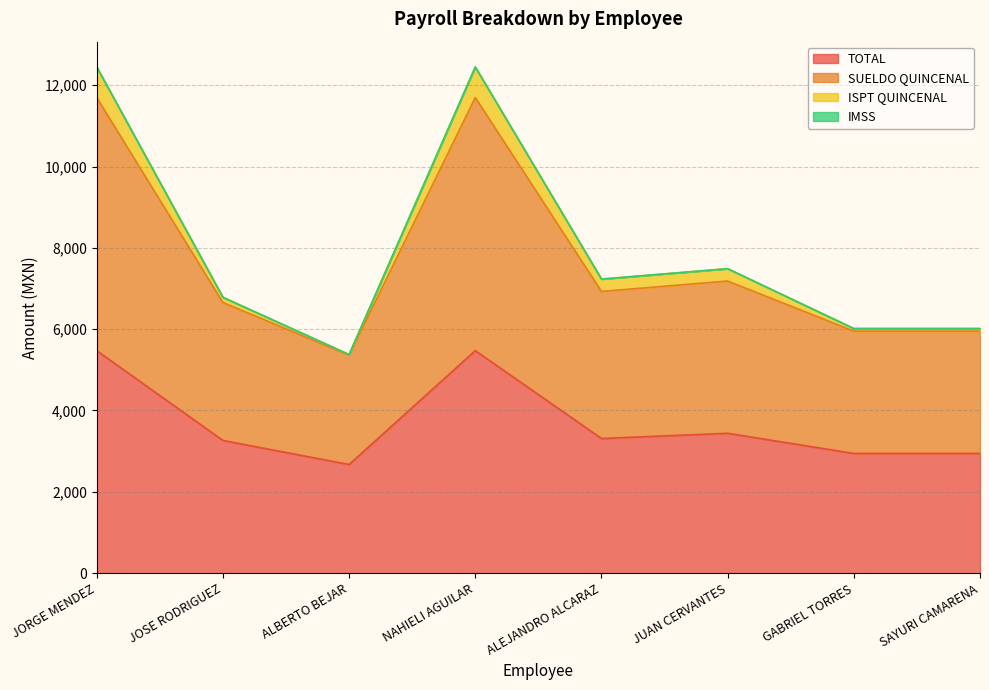

What is the highest value of the TOTAL series?

5472